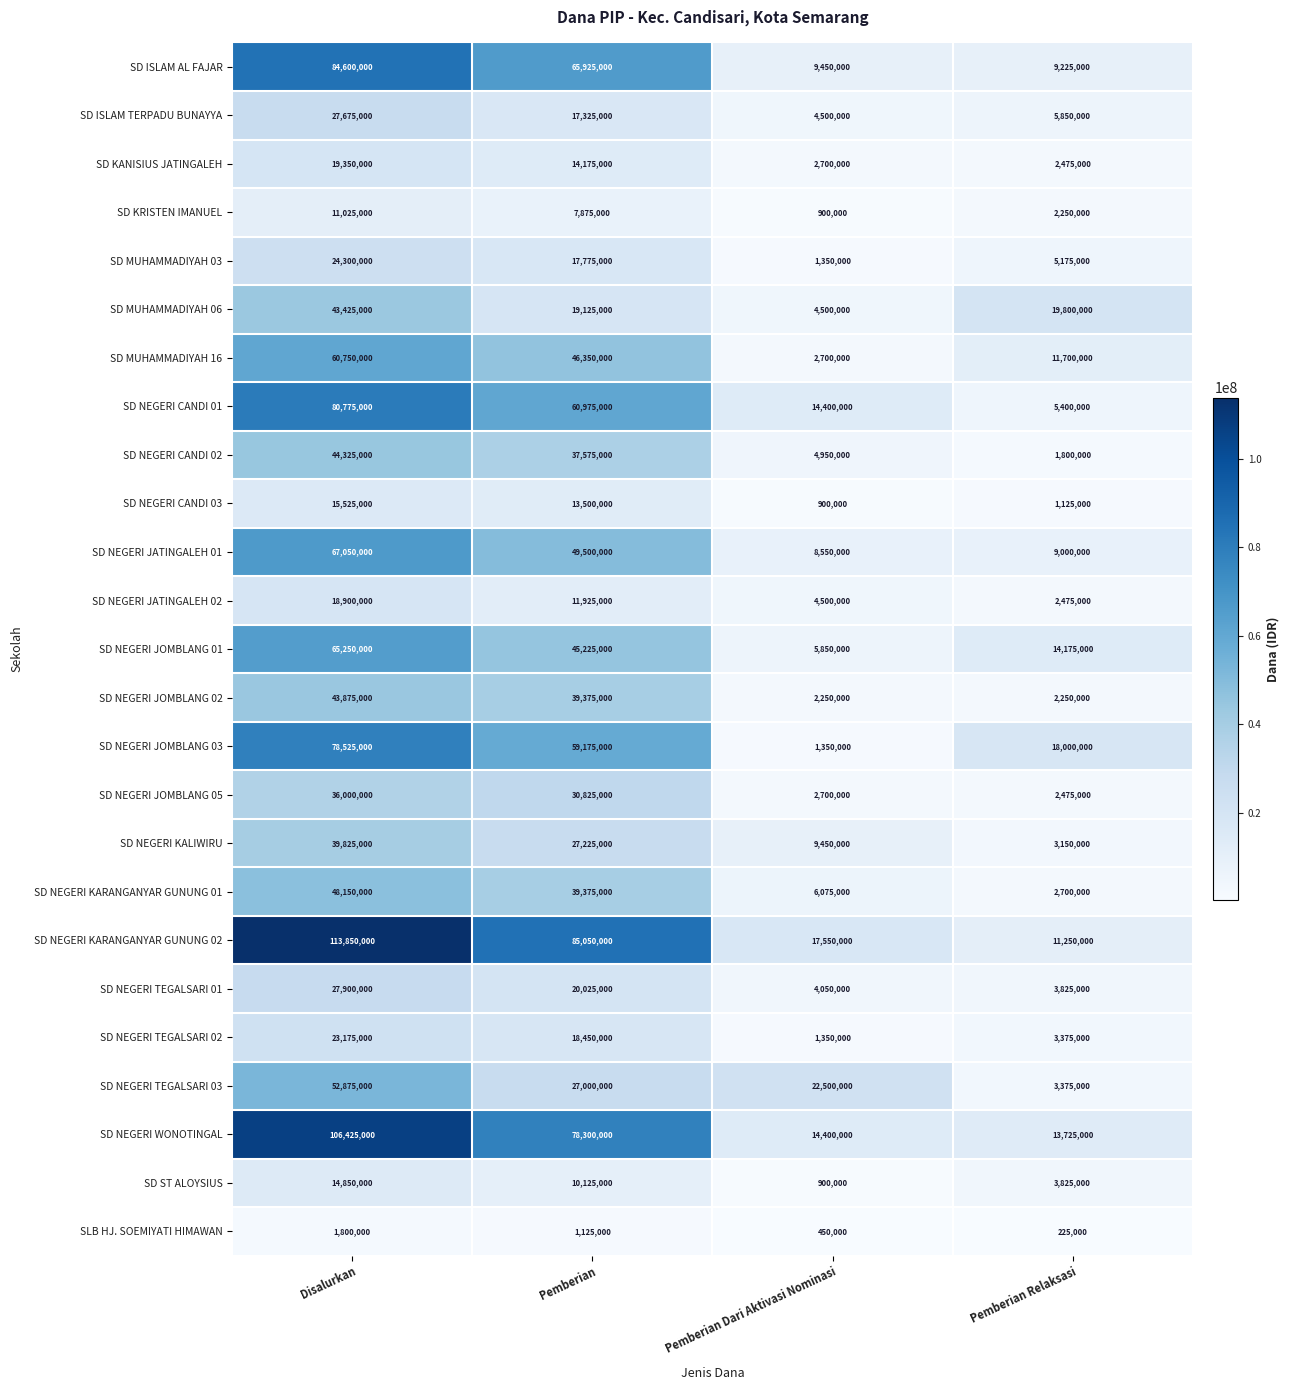

How many SD ST ALOYSIUS values are between 3825000 and 14850000?

3